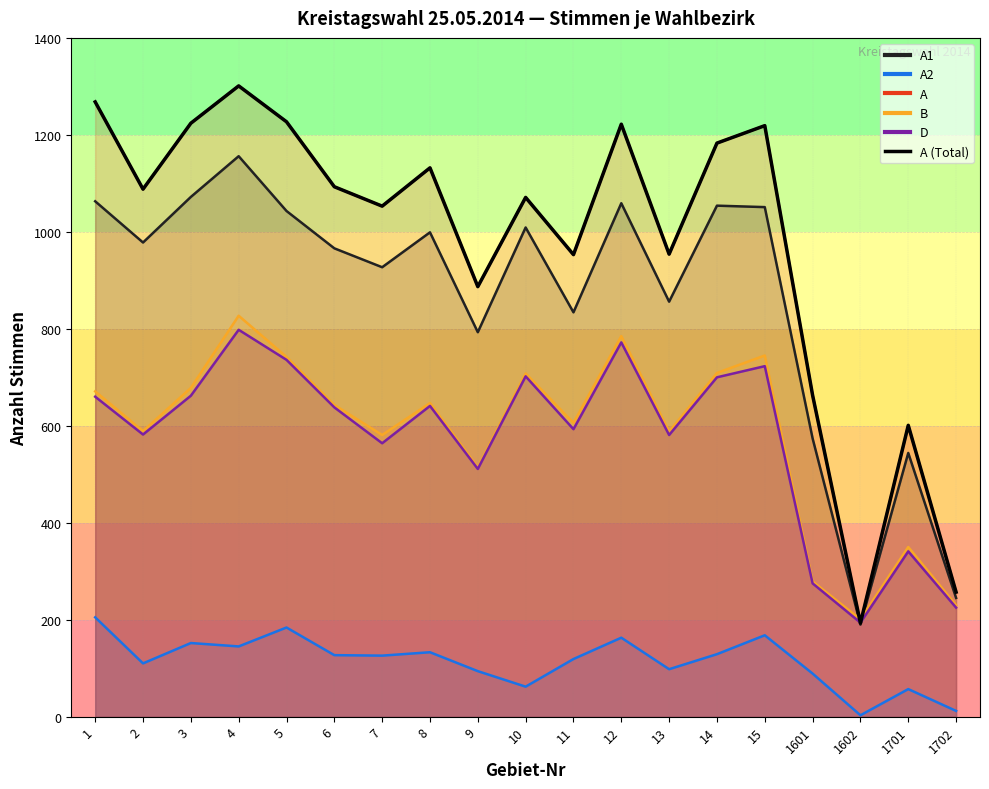

Between 13 and 11, which is larger?

13